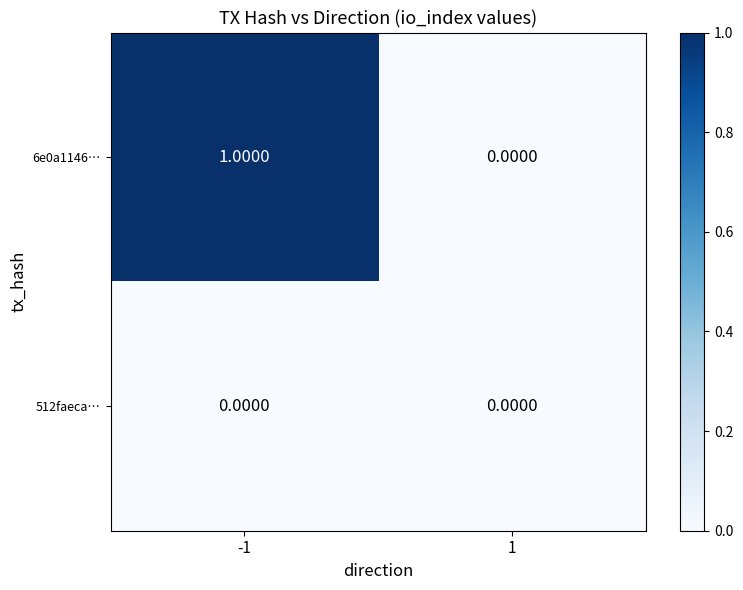

Which series has the largest total across all categories?

6e0a1146…